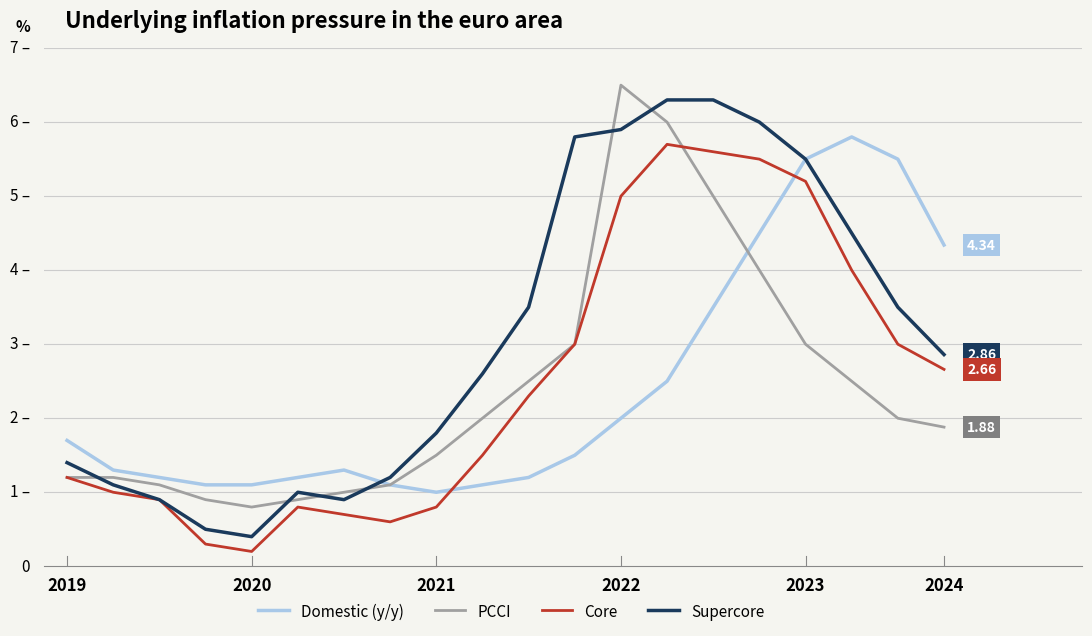

List the series in order of their peak value, highest first.

PCCI, Supercore, Domestic (y/y), Core